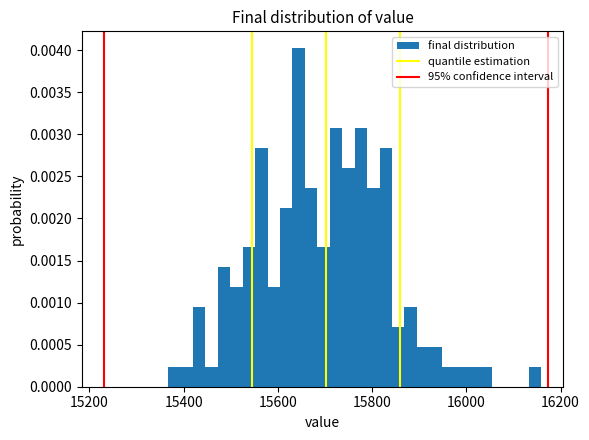

Read against the x-axis, roughly where is the centre of the tallest bar?

15640